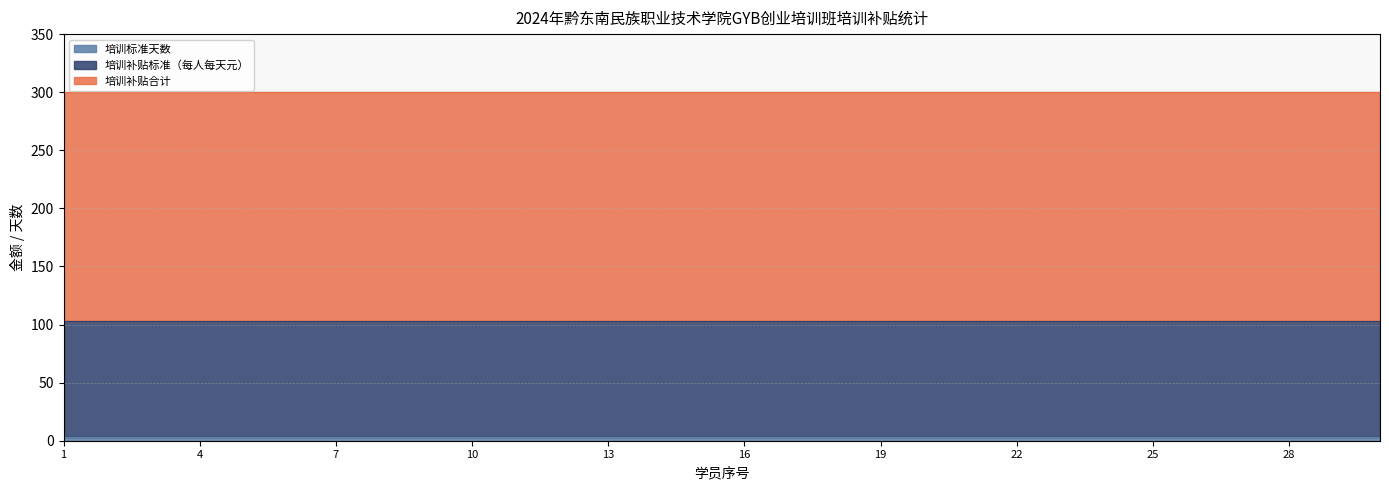

How many categories are shown in the chart?

30